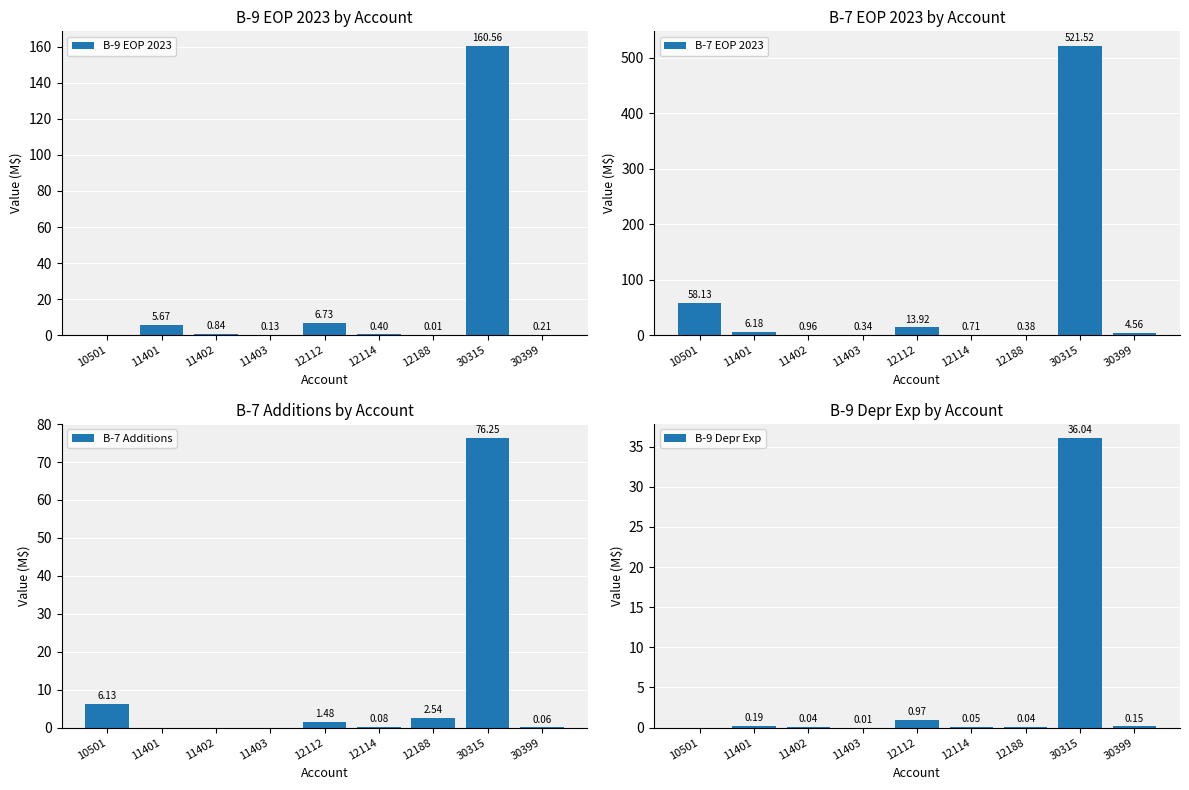

At which category is the sum across all series the highest?

30315